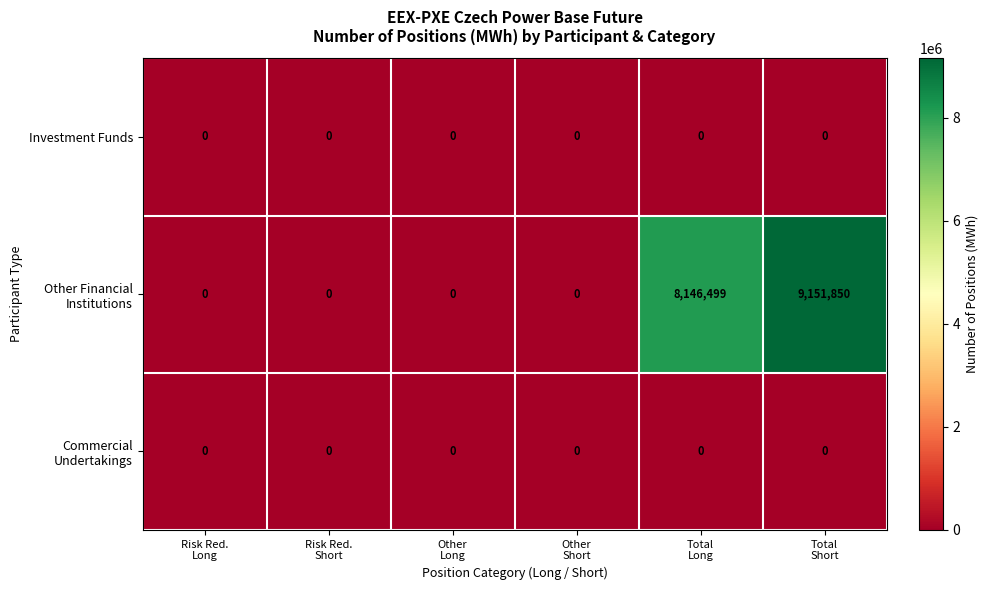

What is the greatest value displayed?

9151850